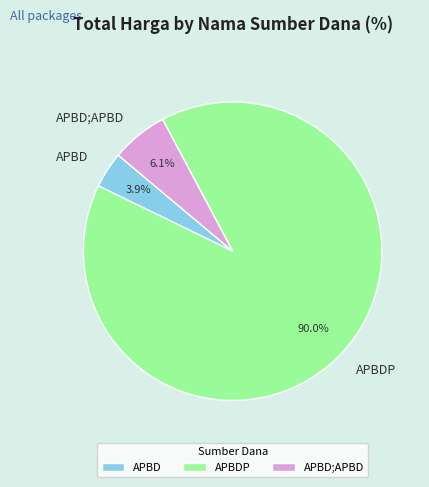

What portion of the pie excludes APBD;APBD?

93.9%